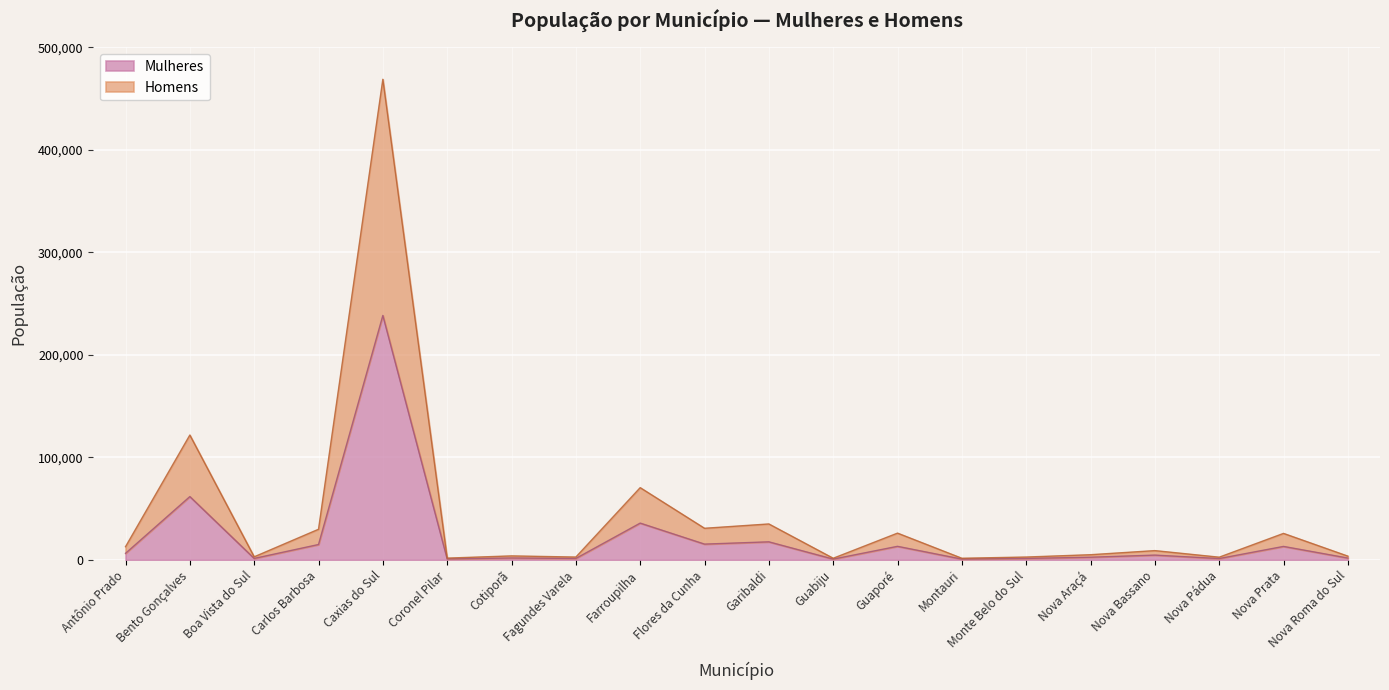

True or false: Mulheres has a value of 13236 at Guaporé.

True